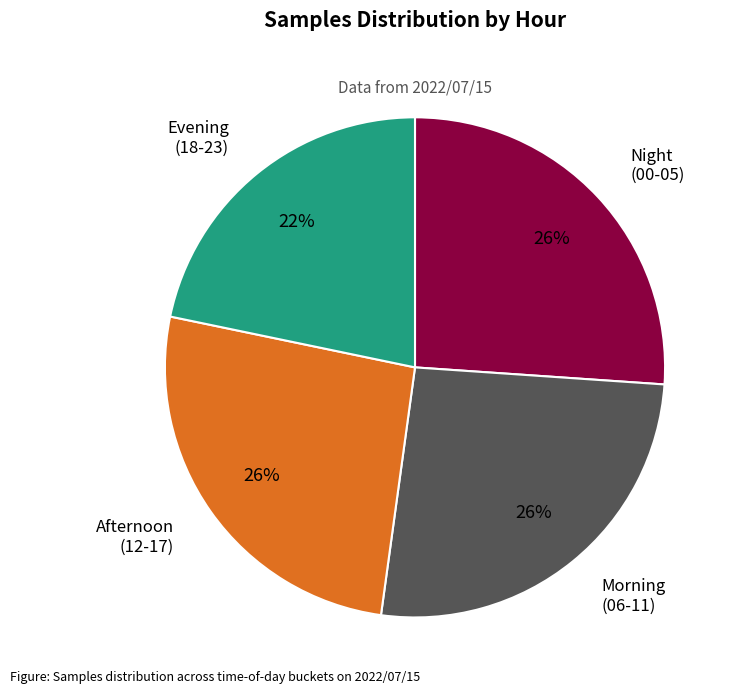

Does Morning (06-11) account for over 50% of the chart?

No